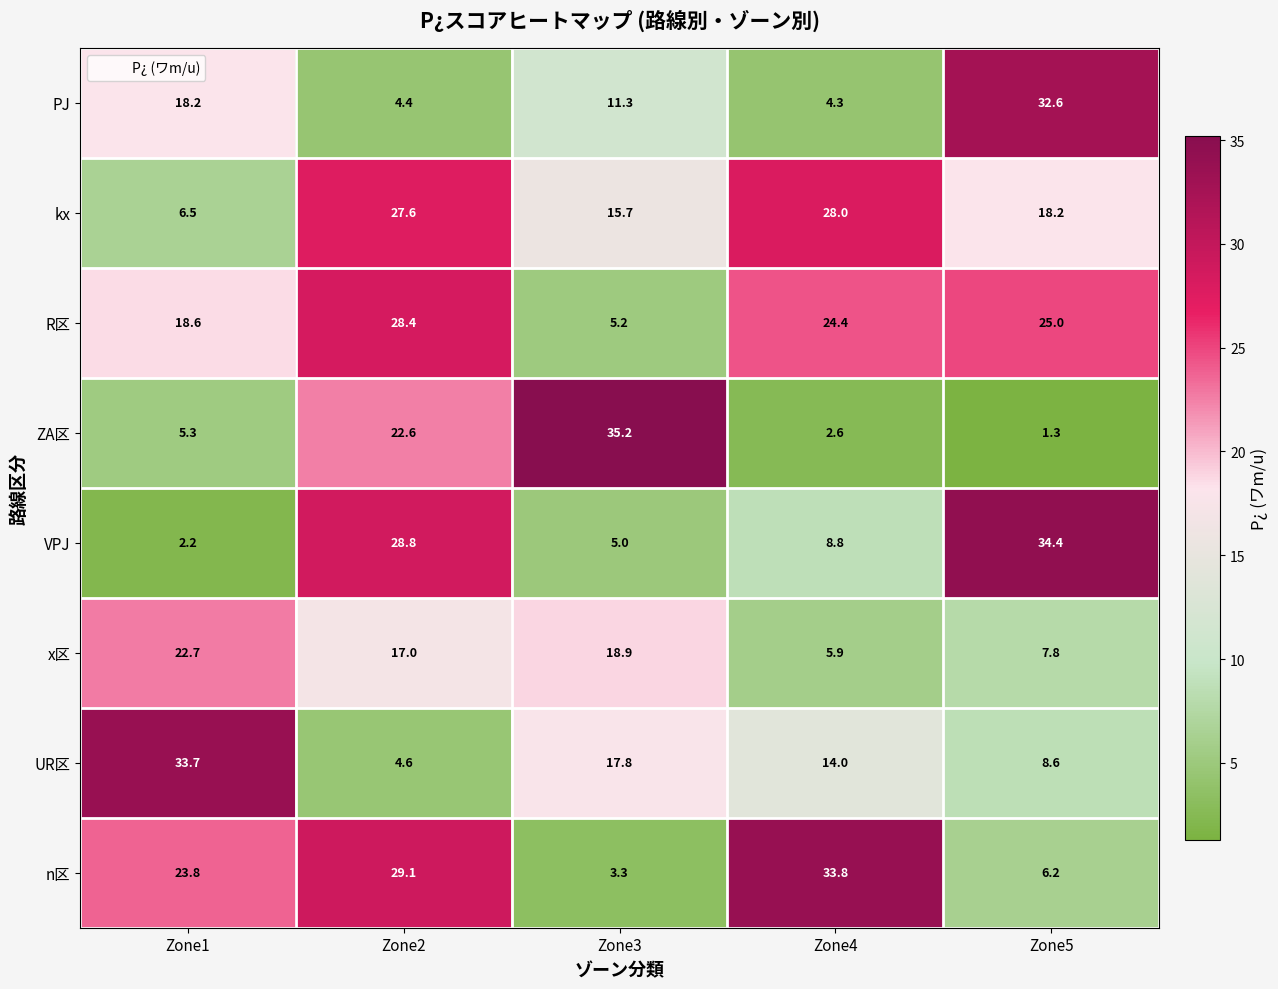

How many series are shown in this chart?

8